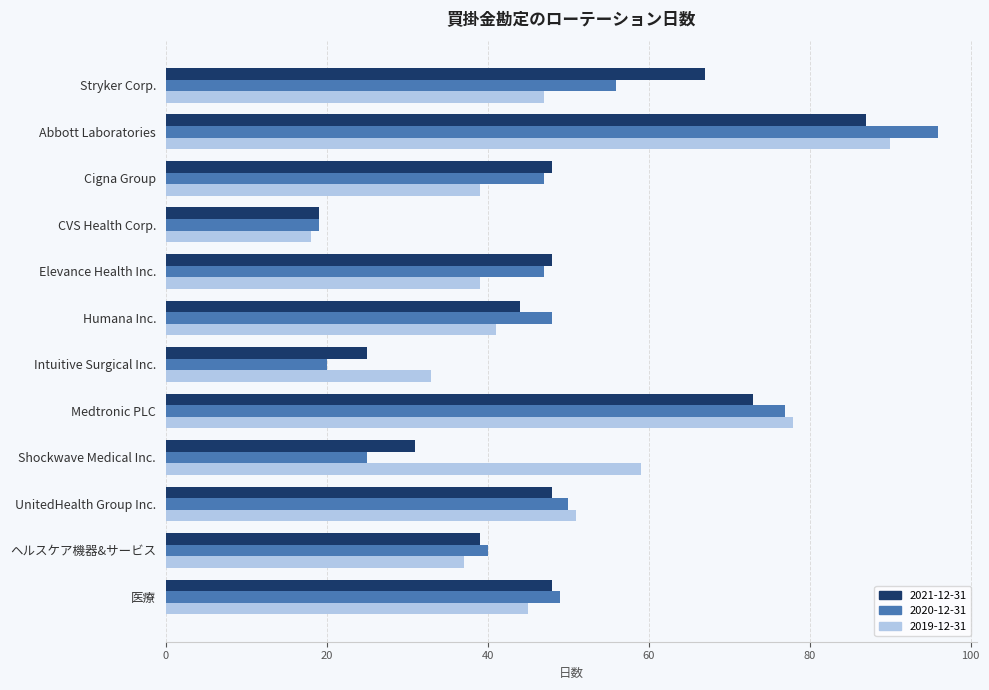

What is the average value of the 2020-12-31 series?

48